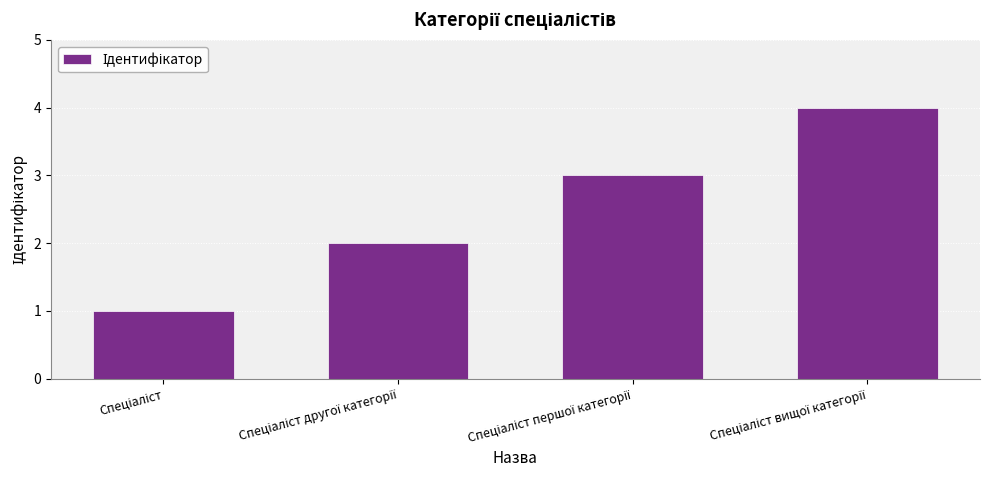

What is the difference between the maximum and minimum values?

3